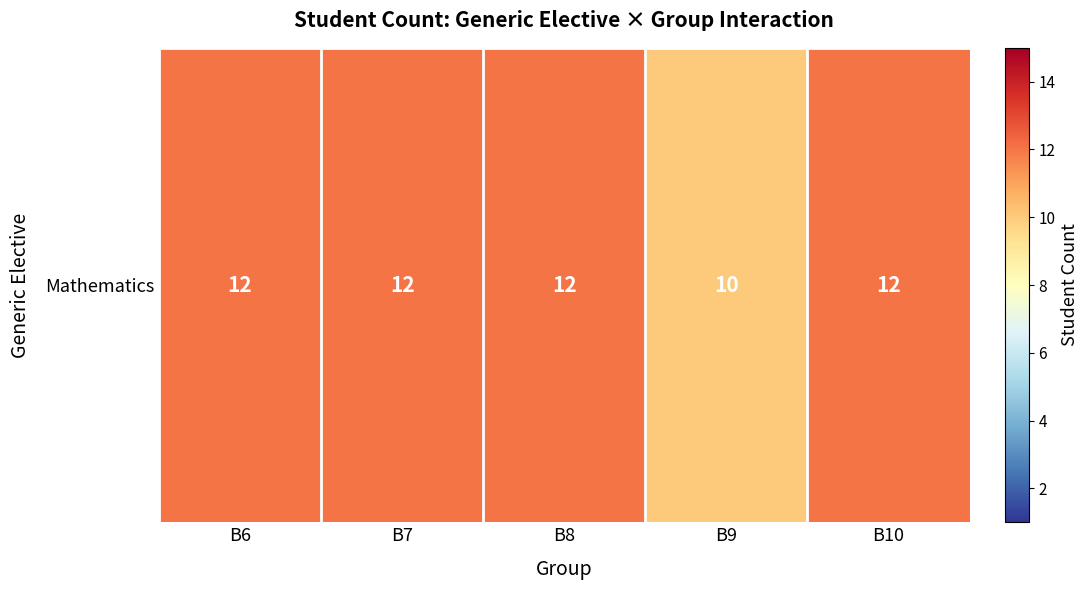

What is the maximum value shown in the chart?

12